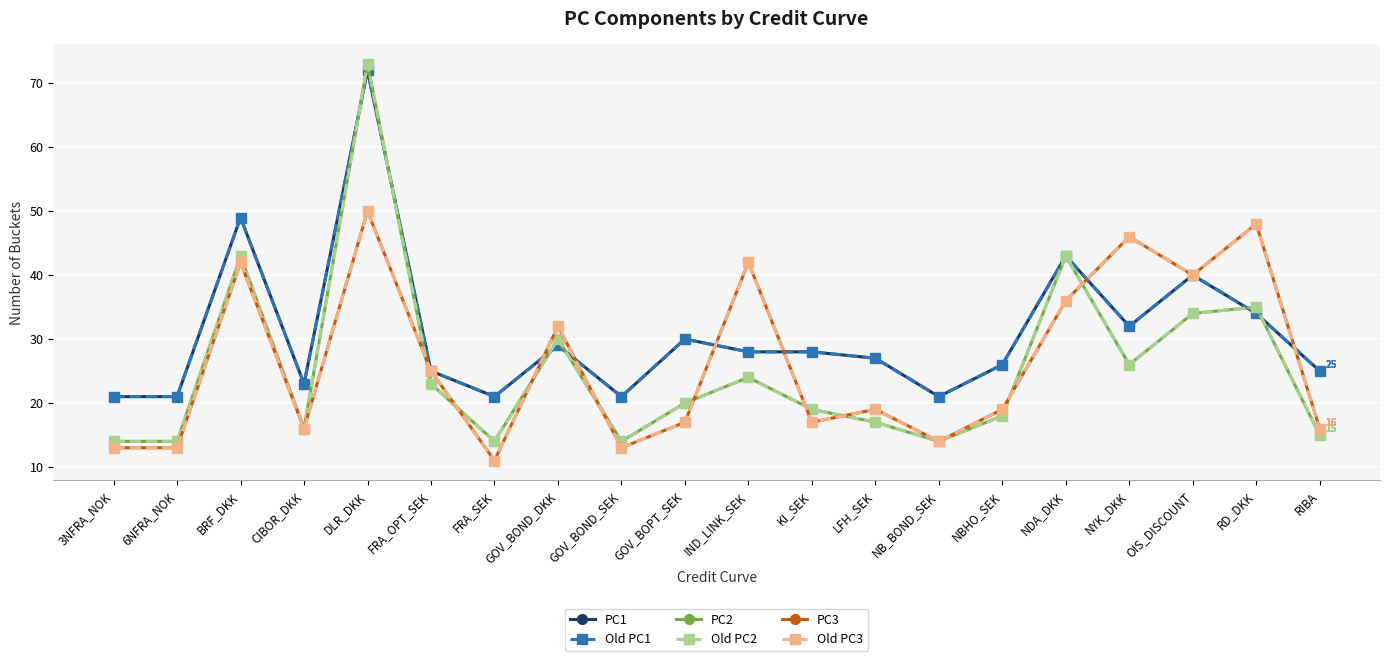

What is the average value of the PC1 series?

31